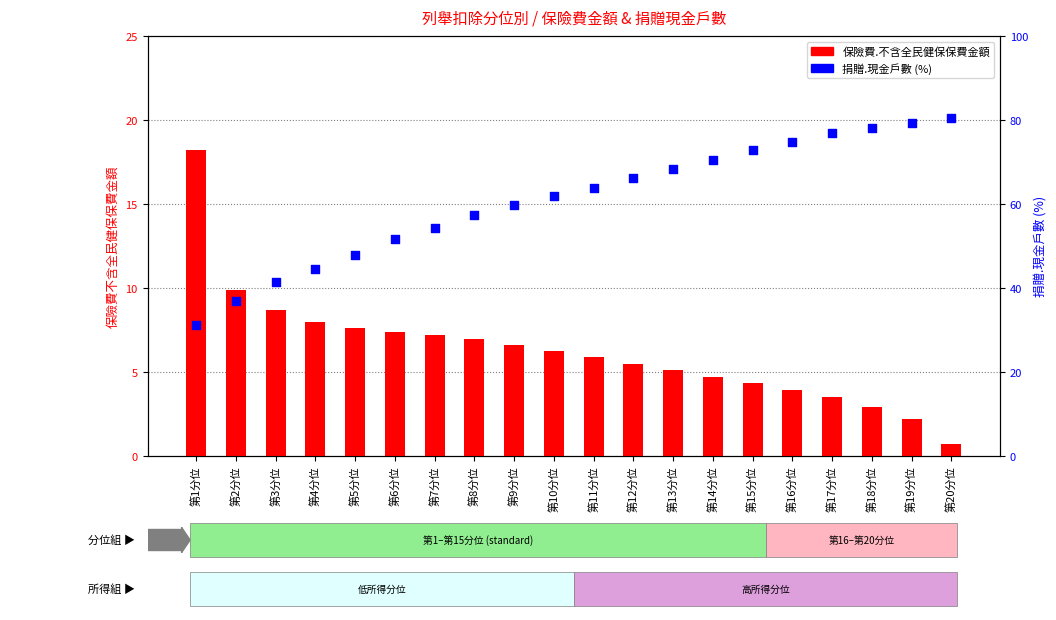

At how many categories does at least one series exceed 8?

20